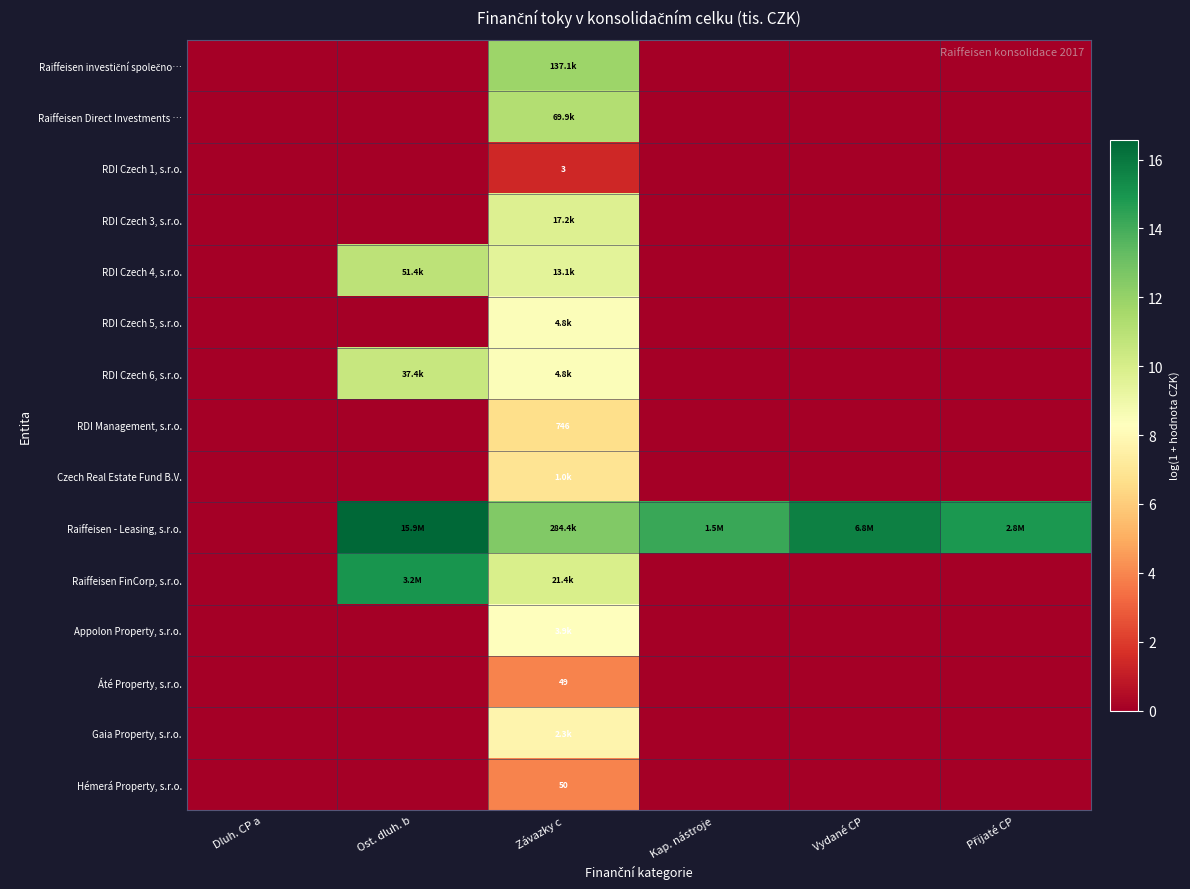

What is the difference between the maximum and minimum values in the RDI Management, s.r.o. series?

6.6